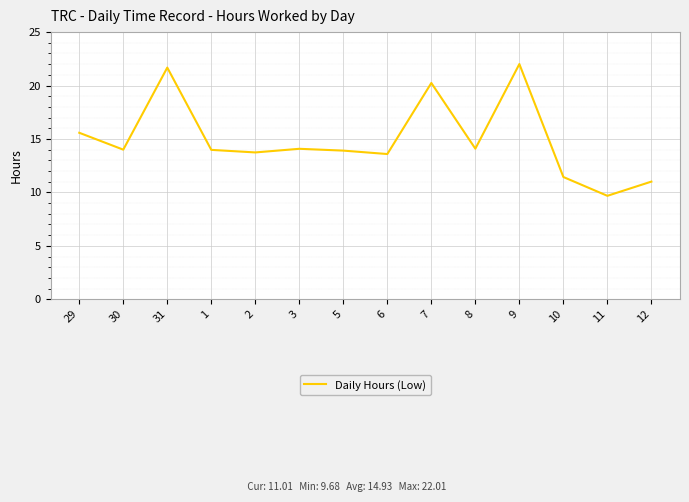

Is it true that the value at 11 is 9.7?

True